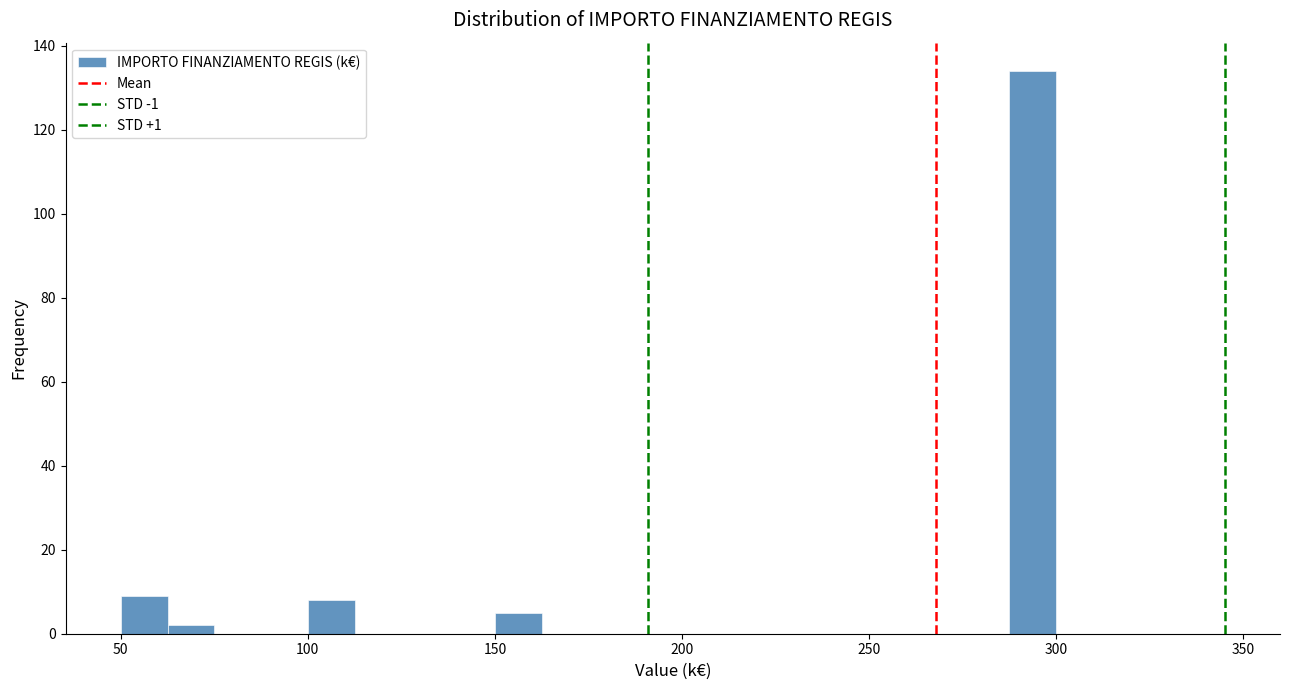

Around what value on the x-axis is the tallest bar? Give the approximate position of its centre, as read against the axis.

295